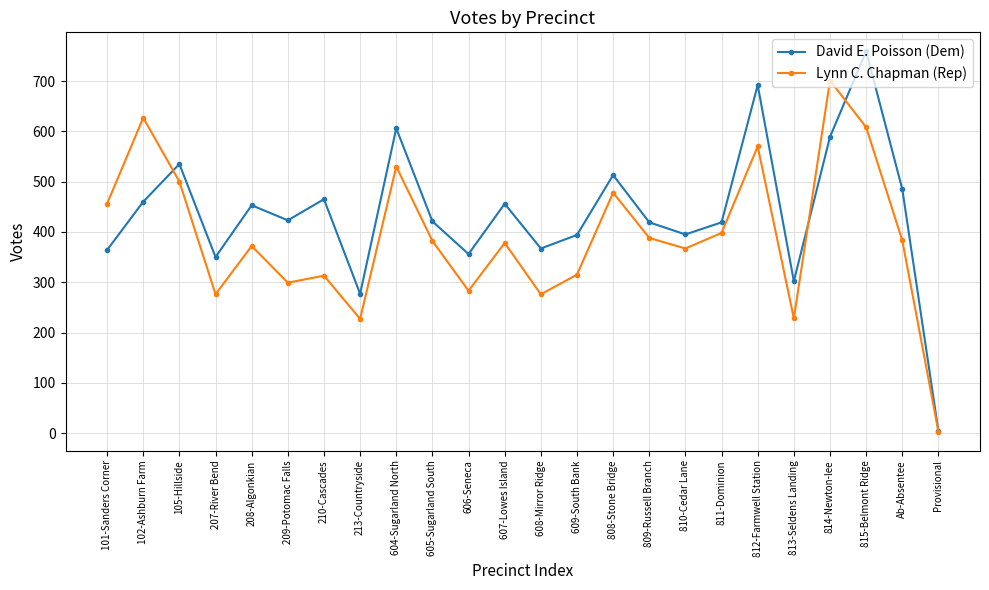

What is the sum of the David E. Poisson (Dem) values at 813-Seldens Landing and 608-Mirror Ridge?

669